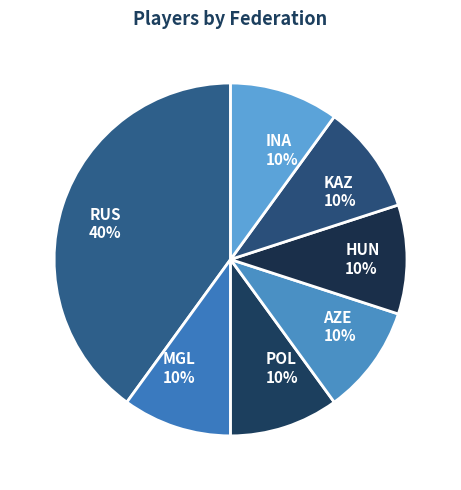

To the nearest percent, what is the average slice percentage?

14%